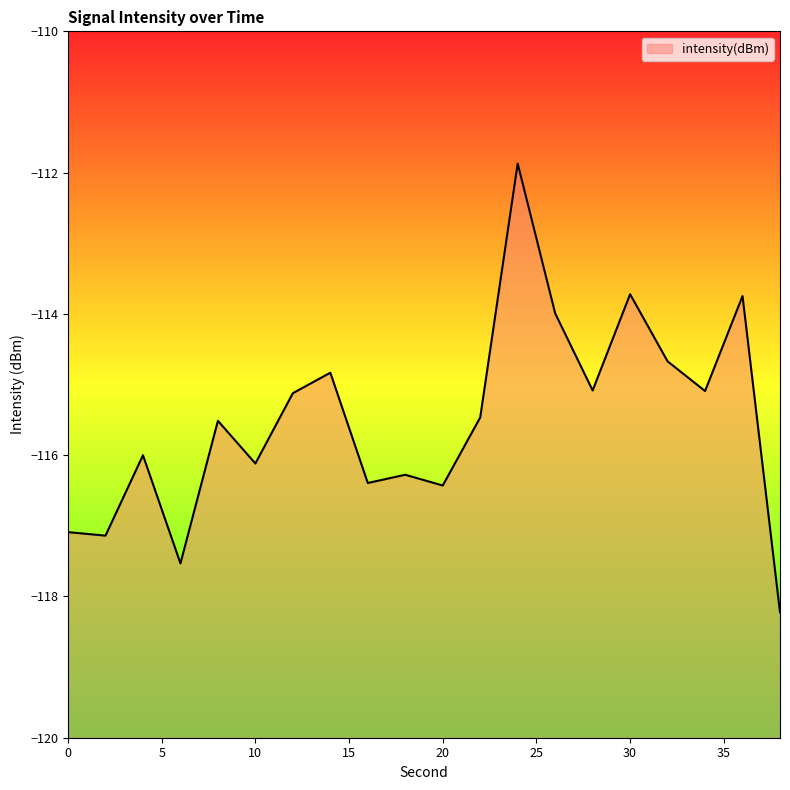

What is the change in value from 0 to 30?

+3.4